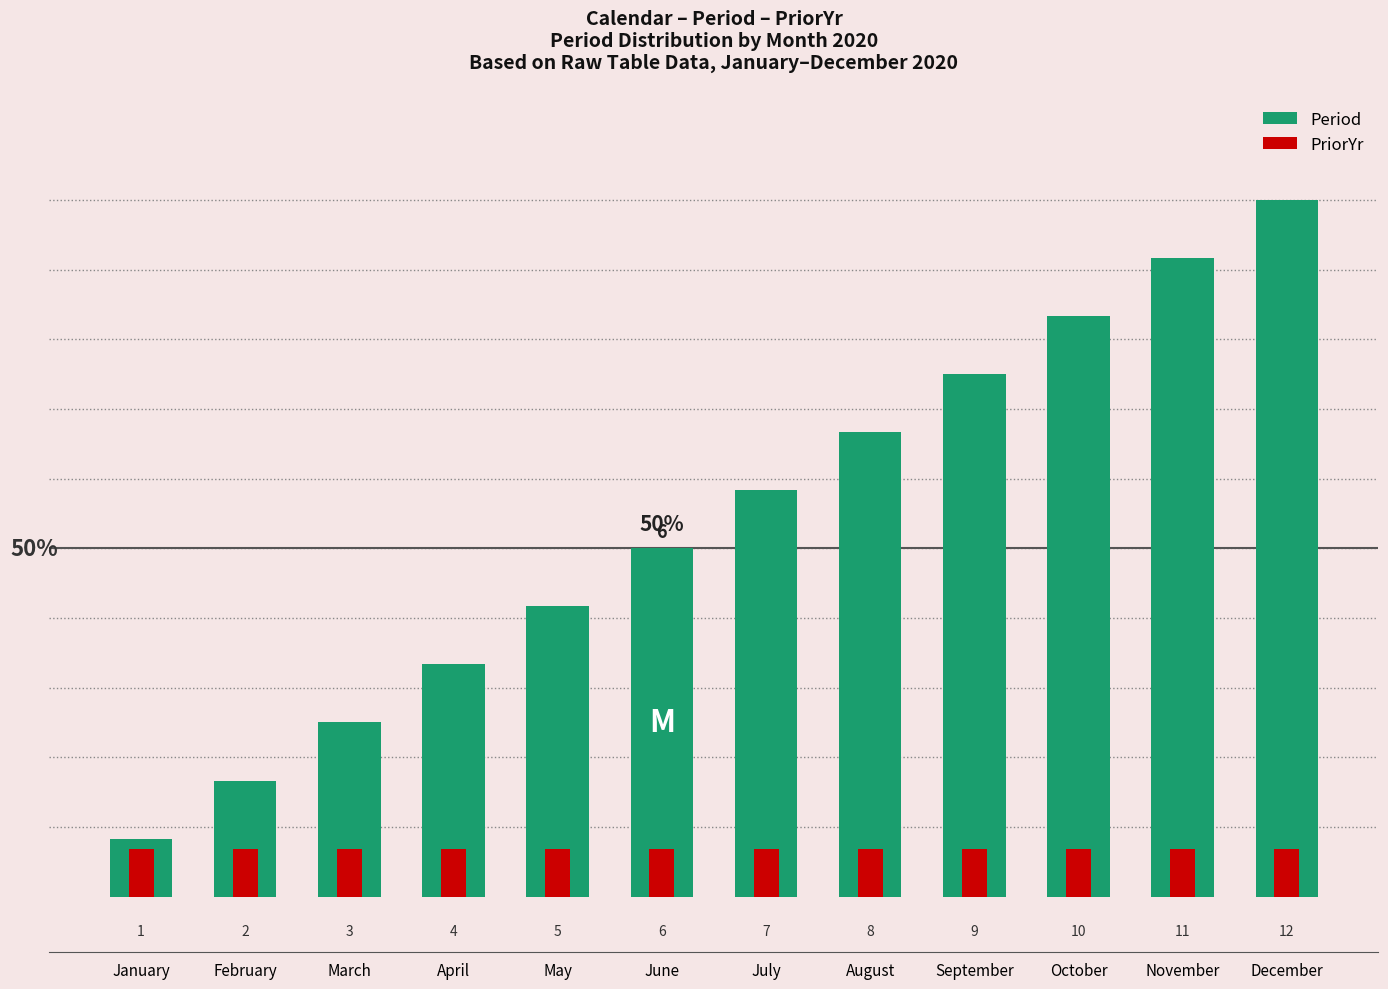

List the series in order of their peak value, highest first.

Period, PriorYr